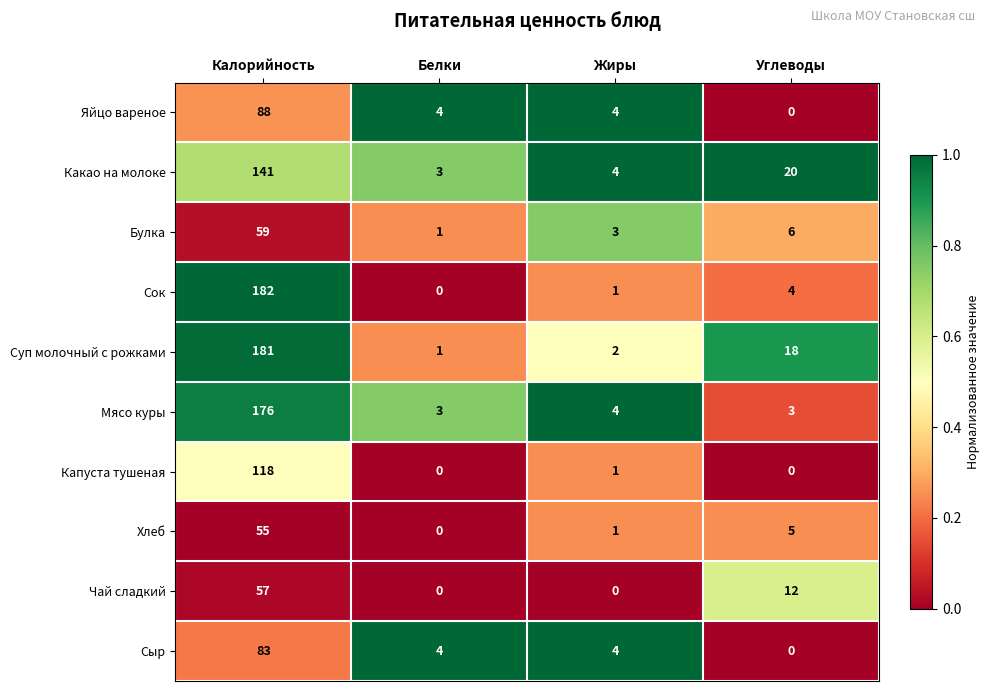

List the series in order of their peak value, highest first.

Сок, Суп молочный с рожками, Мясо куры, Какао на молоке, Капуста тушеная, Яйцо вареное, Сыр, Булка, Чай сладкий, Хлеб